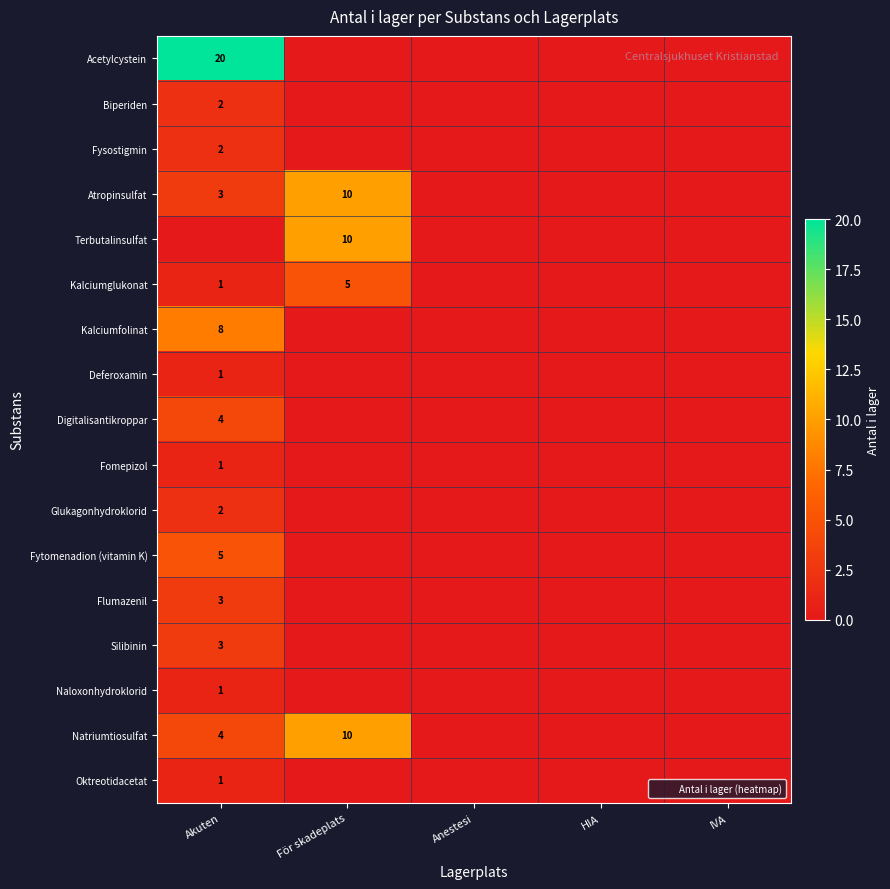

The Fytomenadion (vitamin K) series shows 3 at Akuten. True or false?

False